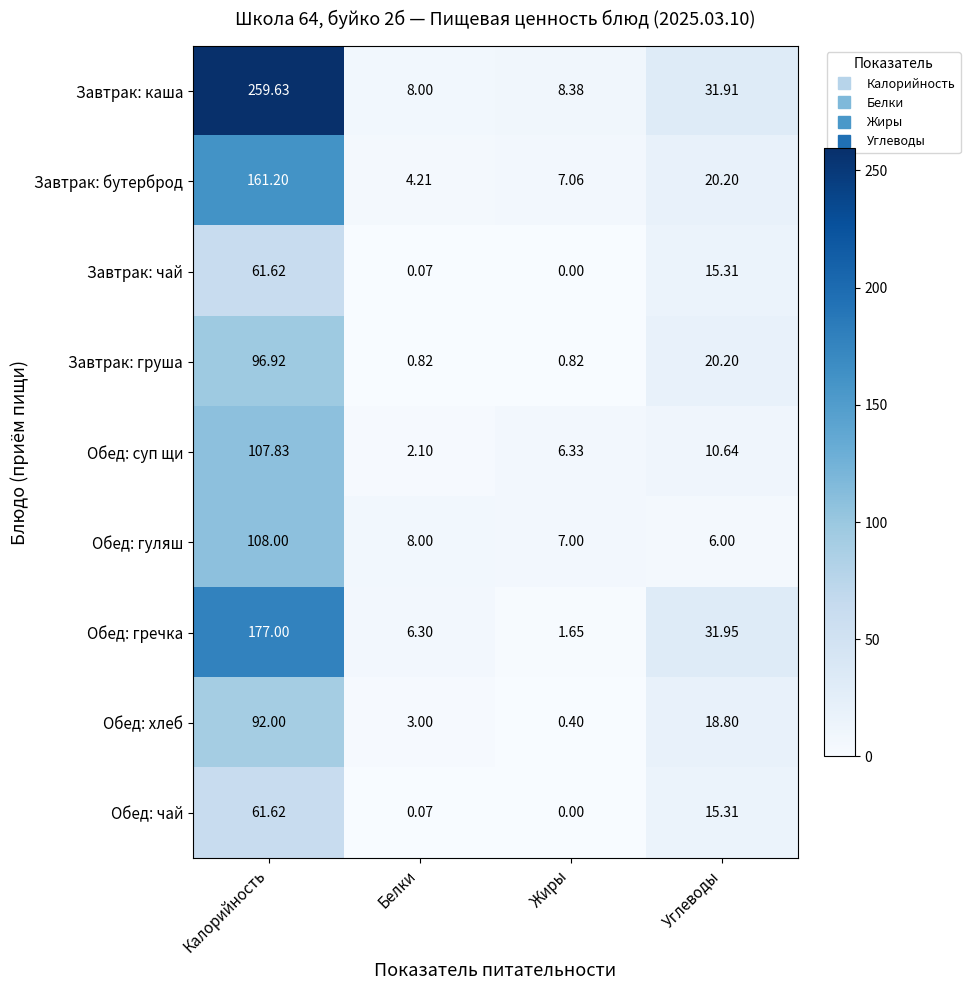

Is the value of Обед: гуляш at Белки greater than the value of Завтрак: каша at Жиры?

No